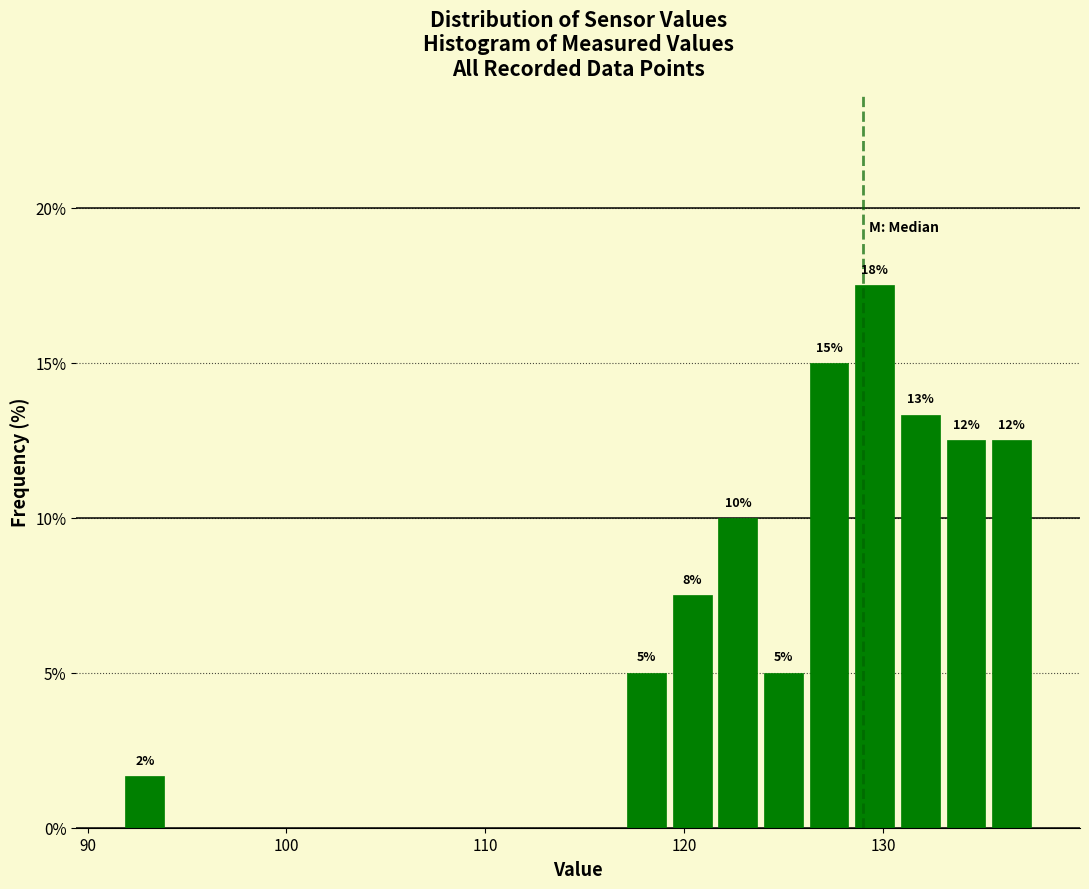

Read against the x-axis, roughly where is the centre of the tallest bar?

130